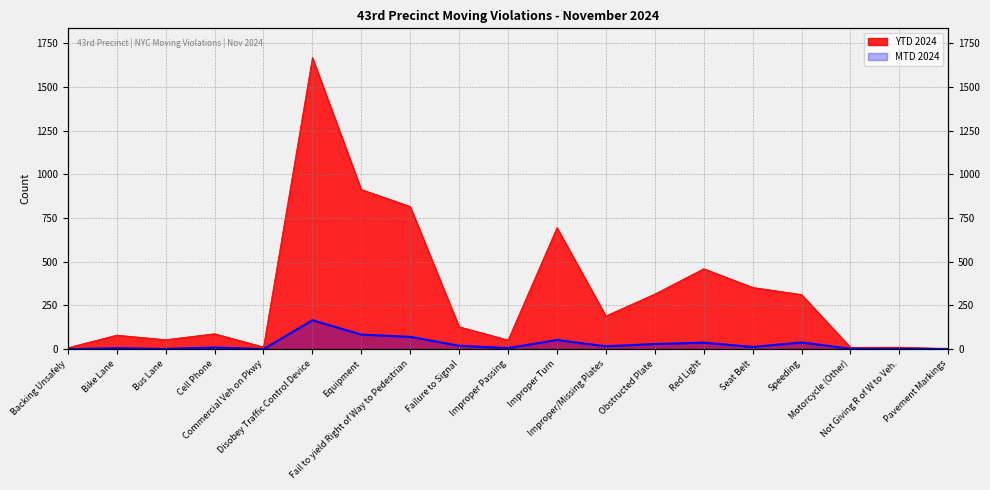

True or false: MTD 2024 has more than 0 points higher than both neighbors.

True